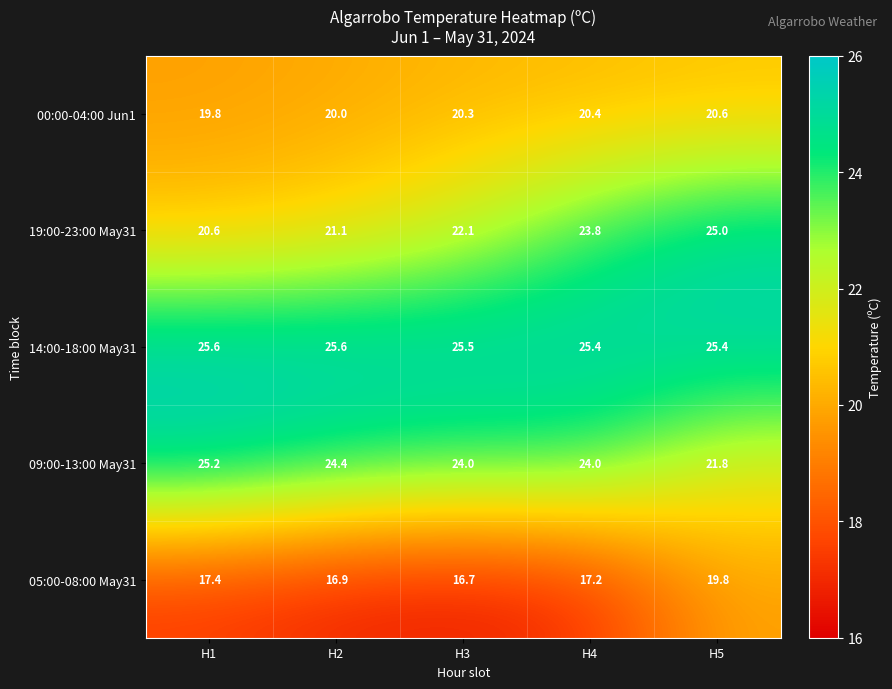

List the series in order of their peak value, highest first.

14:00-18:00 May31, 09:00-13:00 May31, 19:00-23:00 May31, 00:00-04:00 Jun1, 05:00-08:00 May31